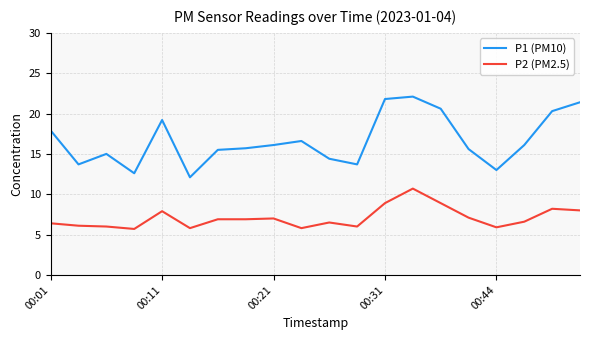

What is the maximum value shown in the chart?

22.1